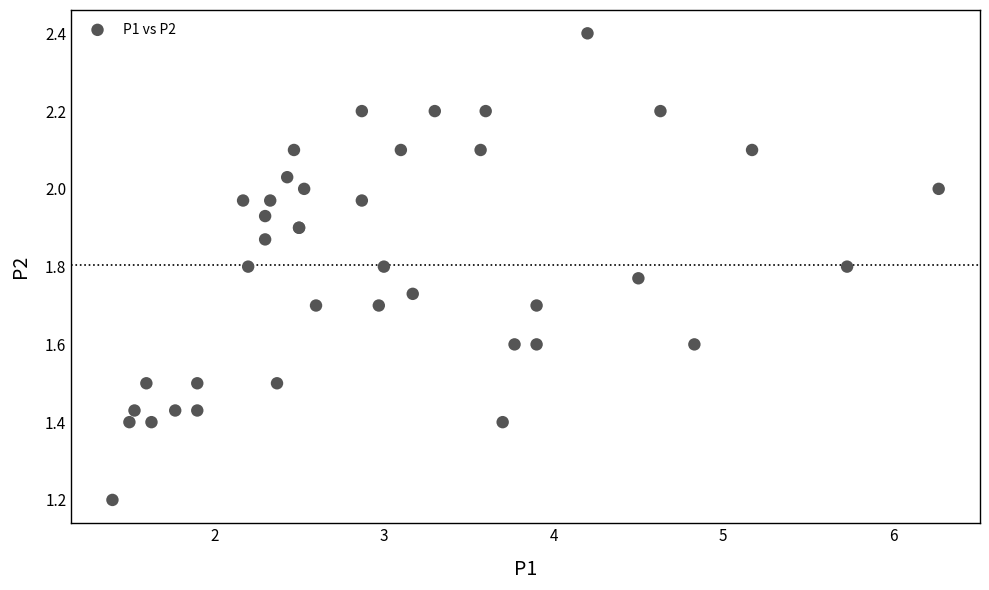

What Y value in the scatter plot is closest to 1?

1.2